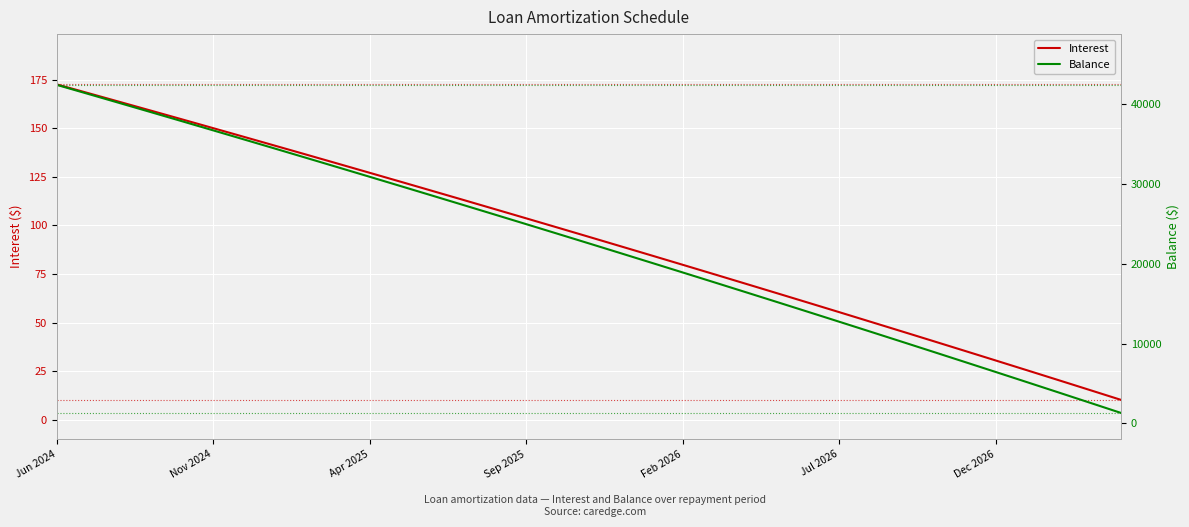

The Interest series shows 181.9 at Sep 2025. True or false?

False